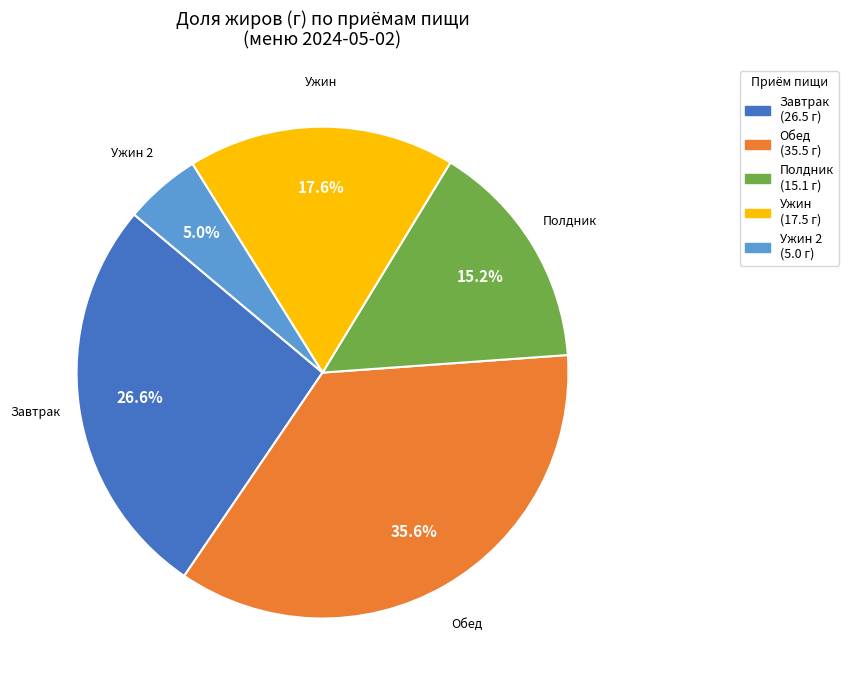

Is there a majority slice in this chart?

No